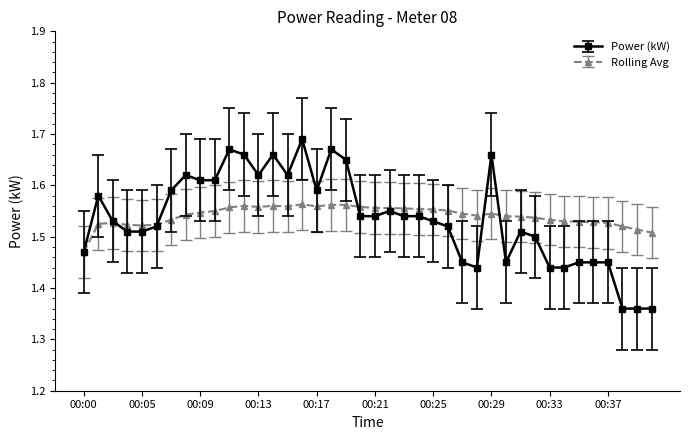

List the series in order of their peak value, highest first.

Power (kW), Rolling Avg